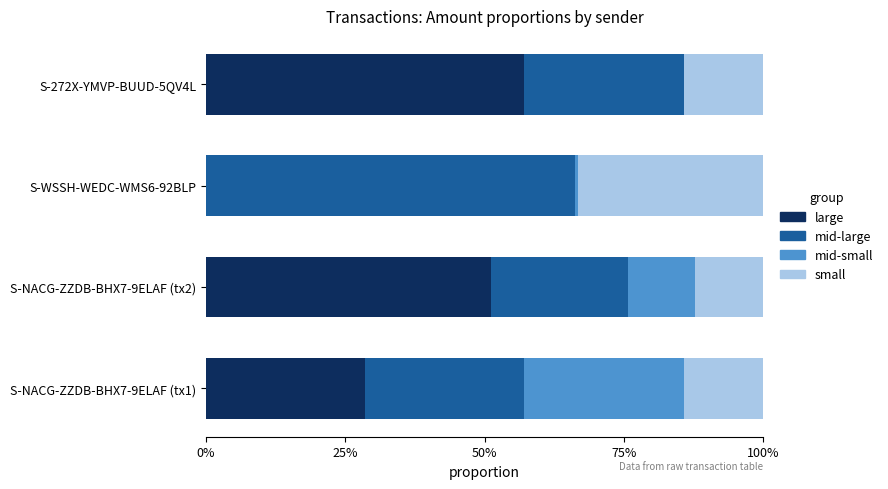

How many categories are shown in the chart?

4